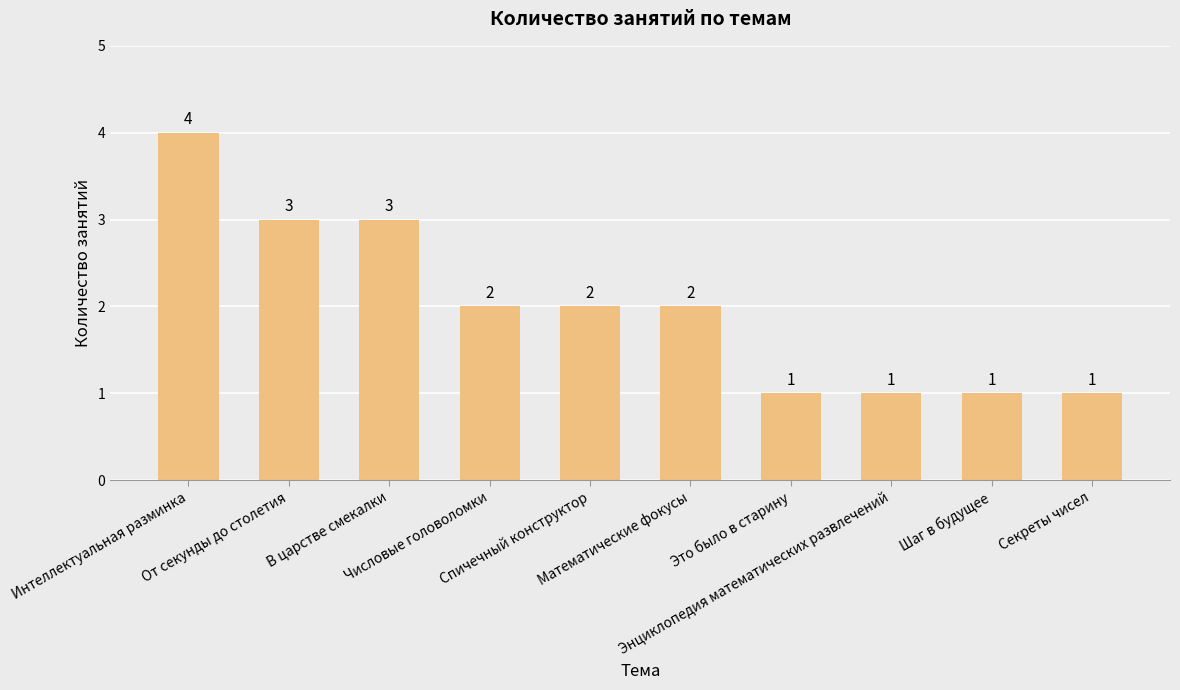

What is the label of the 6th bar from the left?

Математические фокусы